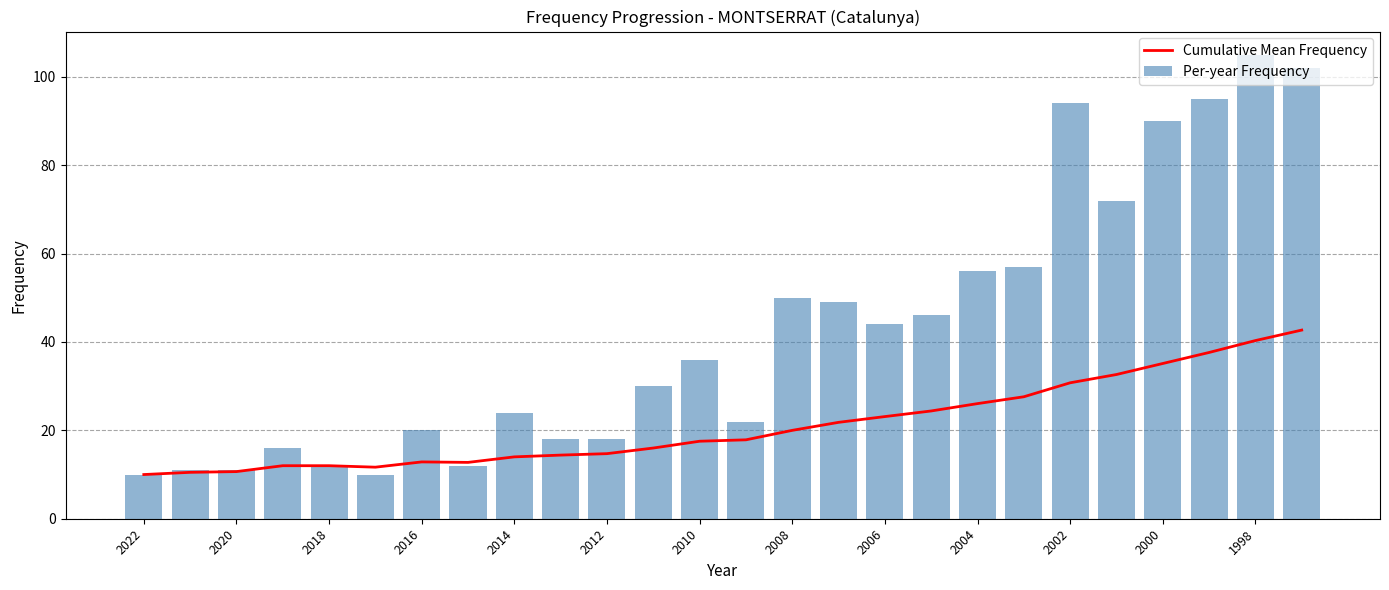

What is the maximum value for Cumulative Mean Frequency?

42.7